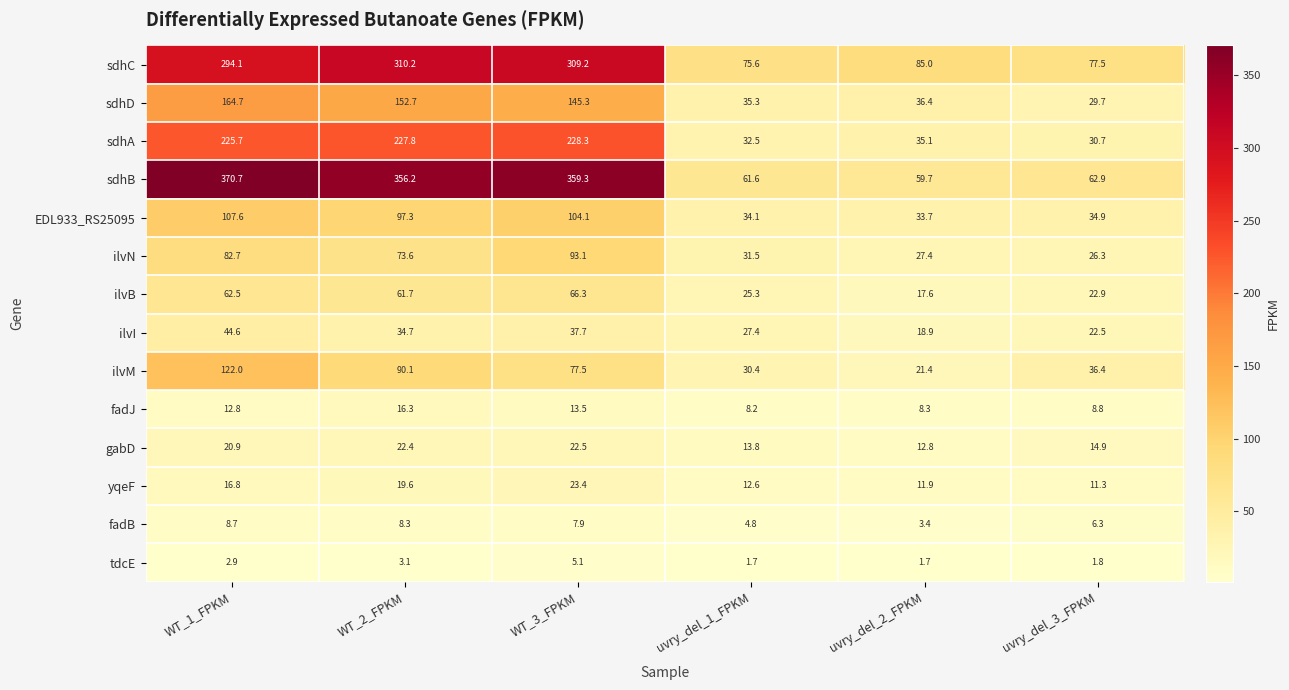

How many series are shown in this chart?

14